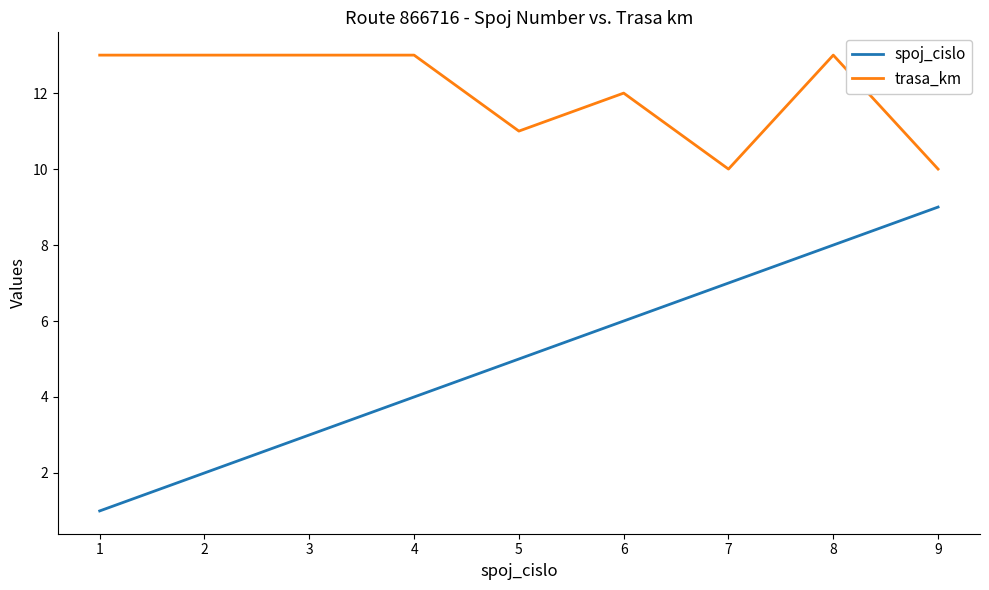

Is this an area chart (filled region under the line)?

No